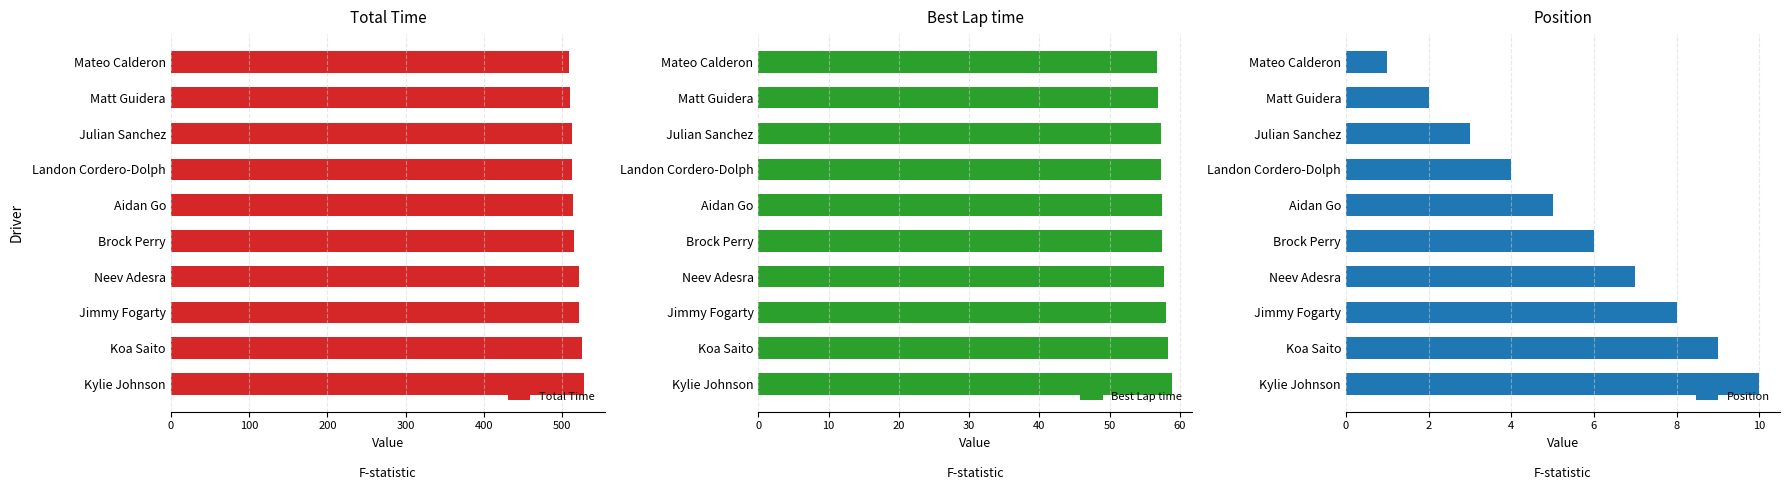

What is the sum of the Total Time values at Koa Saito and Brock Perry?

1039.7